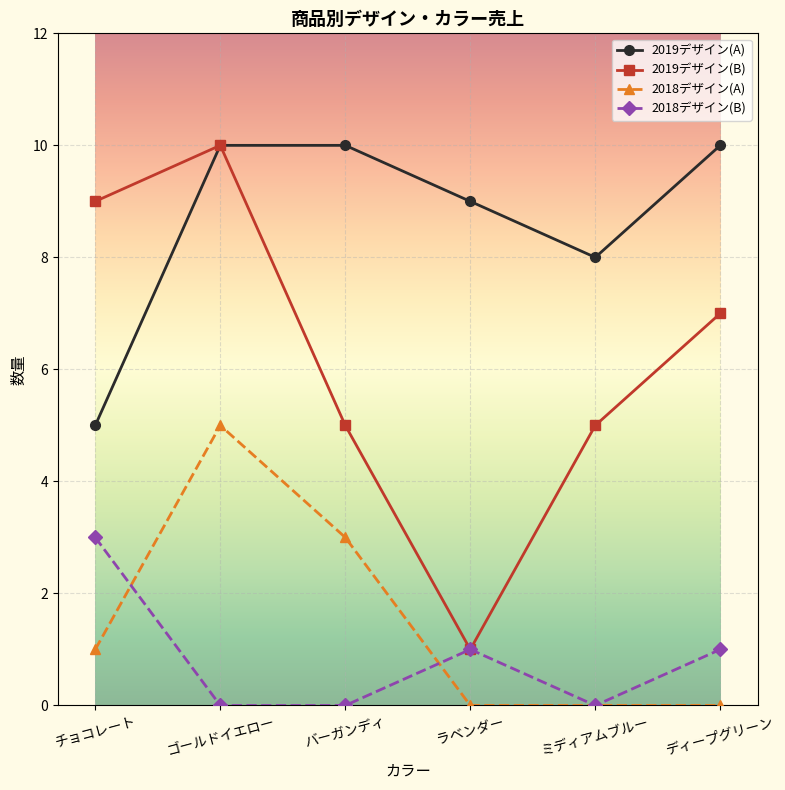

Which series has the largest range (max minus min)?

2019デザイン(B)